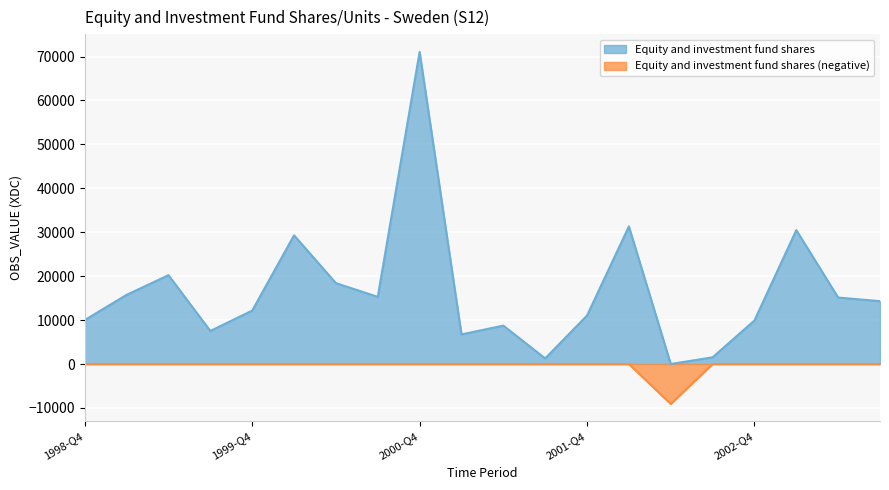

Rank the categories by value from highest to lowest.

2000-Q4, 2002-Q1, 2003-Q1, 2000-Q1, 1999-Q2, 2000-Q2, 1999-Q1, 2000-Q3, 2003-Q2, 2003-Q3, 1999-Q4, 2001-Q4, 1998-Q4, 2002-Q4, 2001-Q2, 1999-Q3, 2001-Q1, 2002-Q3, 2001-Q3, 2002-Q2